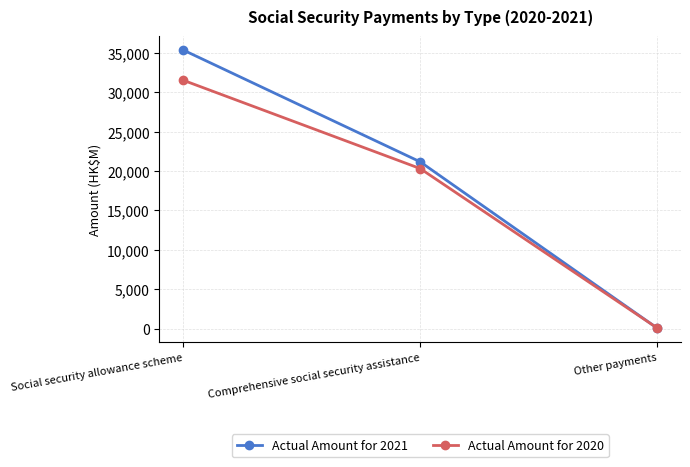

What are all the series names shown in the legend?

Actual Amount for 2021, Actual Amount for 2020